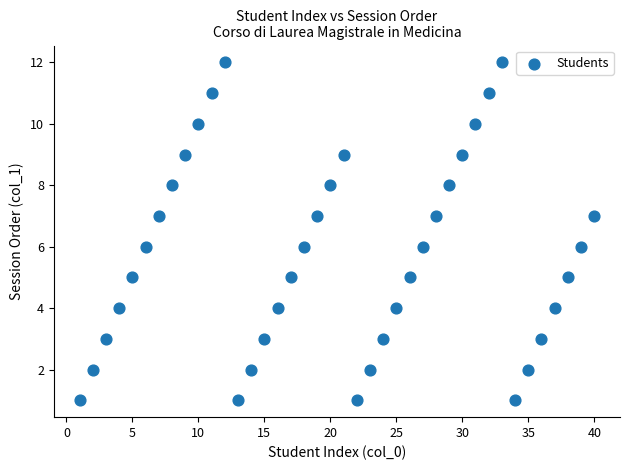

What is the range of X values (max minus min)?

39